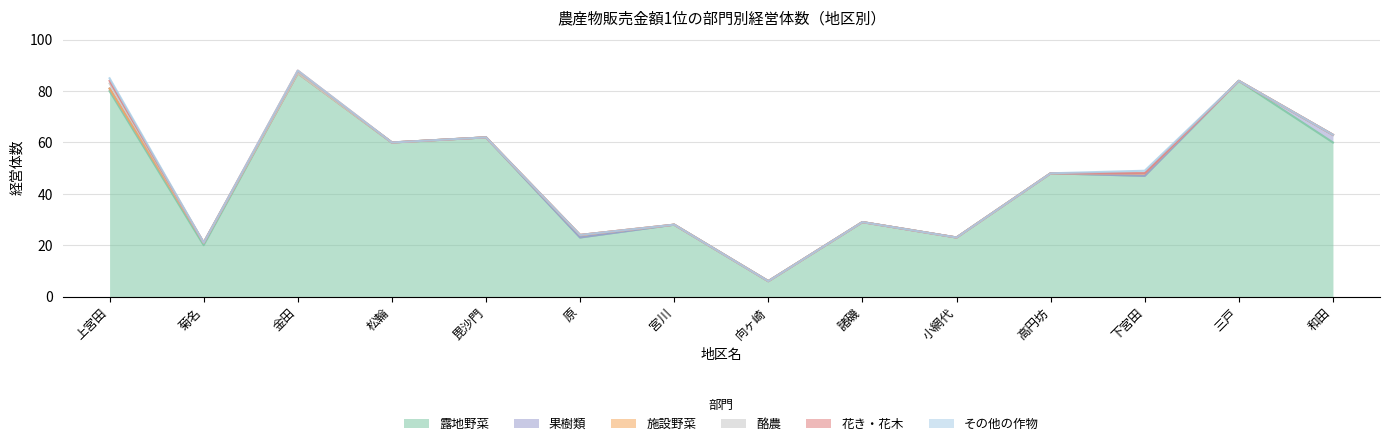

At which label is 酪農 closest to 1?

上宮田